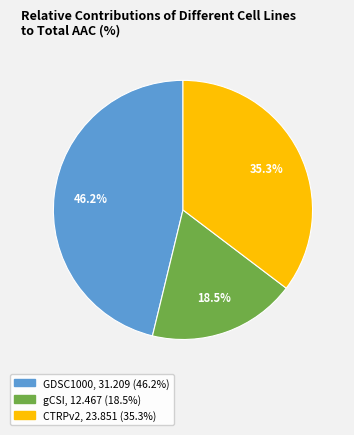

Count the number of slices in the pie.

3